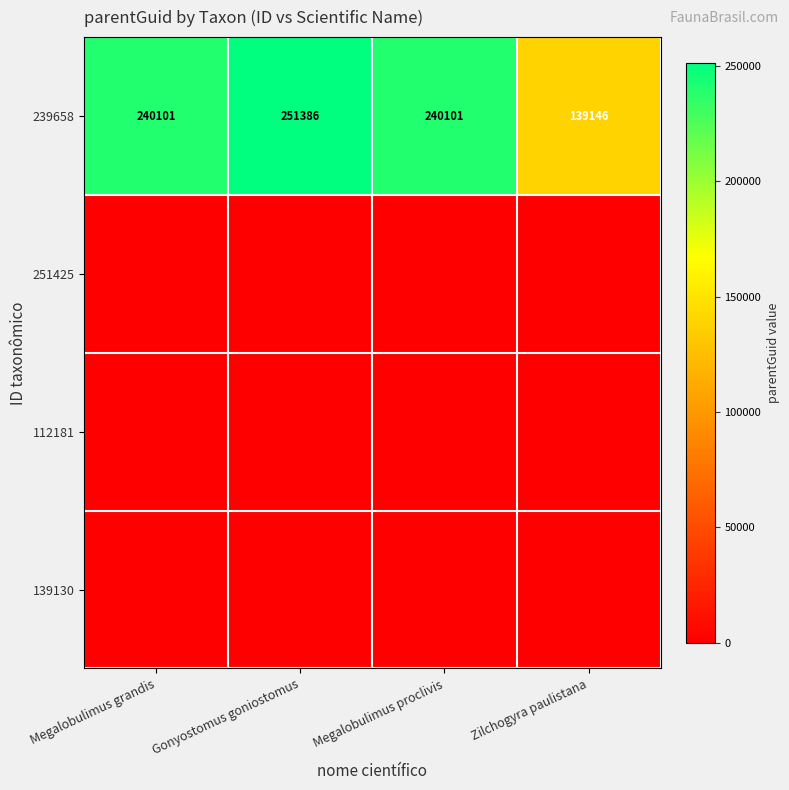

What is the greatest value displayed?

251386